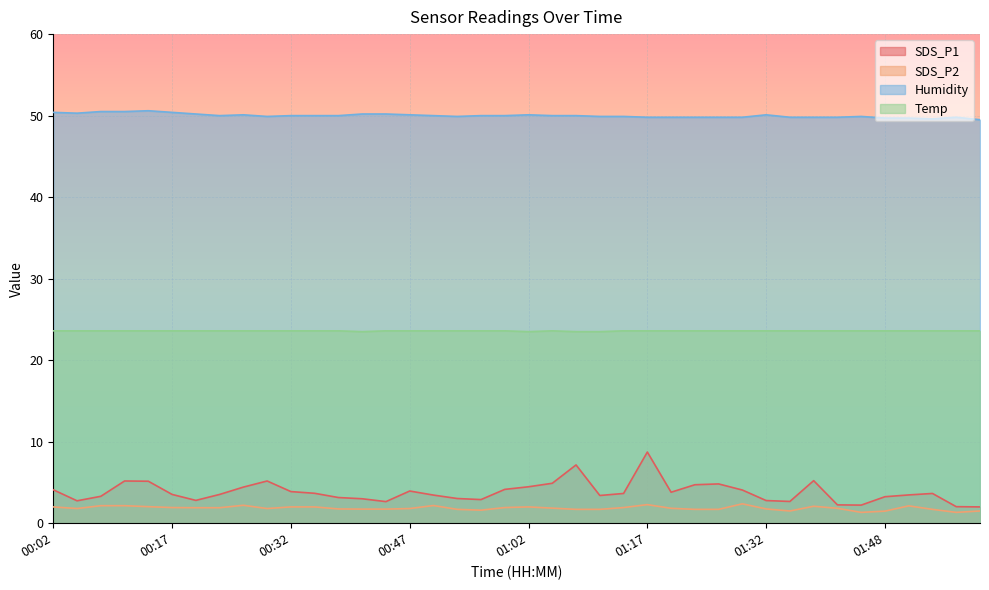

What value does the Temp series have at 00:59?

23.6